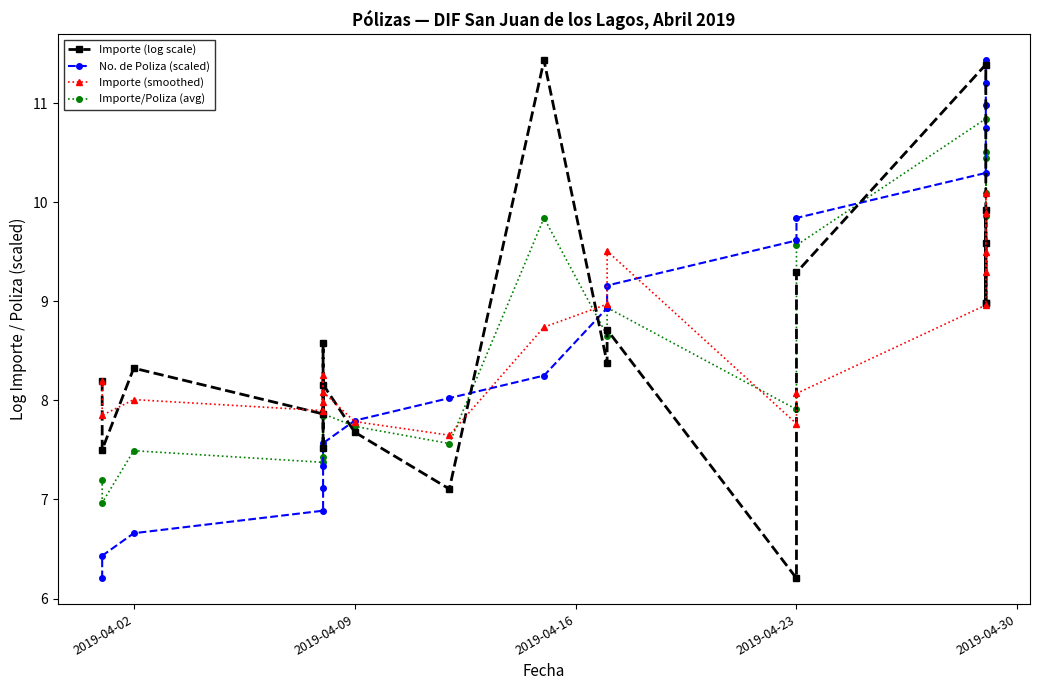

How many interior local valleys does the Importe (smoothed) series have?

6